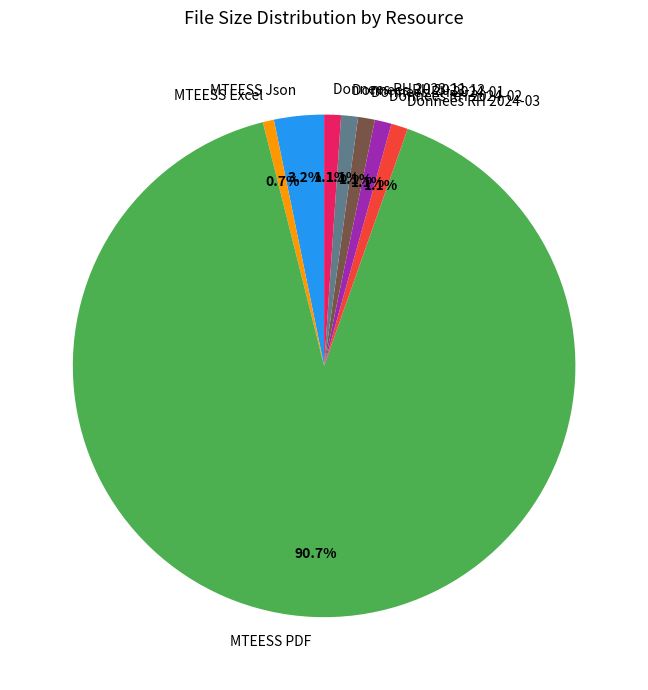

To the nearest percent, what portion does Donnees RH 2023-12 represent?

1%